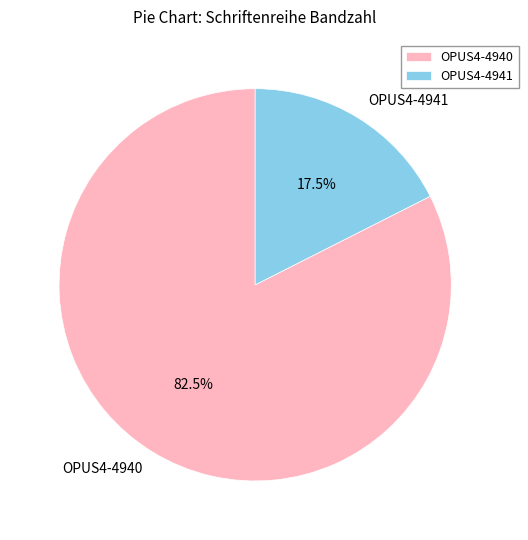

Approximately how many times larger is the value at OPUS4-4940 compared to OPUS4-4941?

4.7